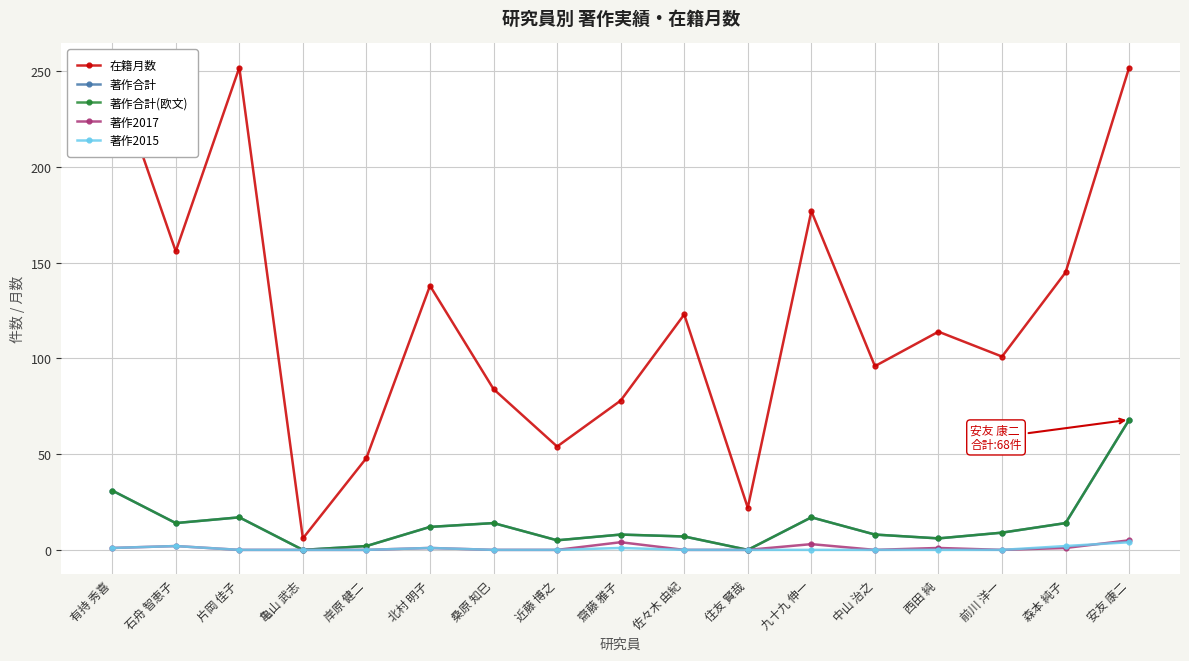

How many series are shown in this chart?

5